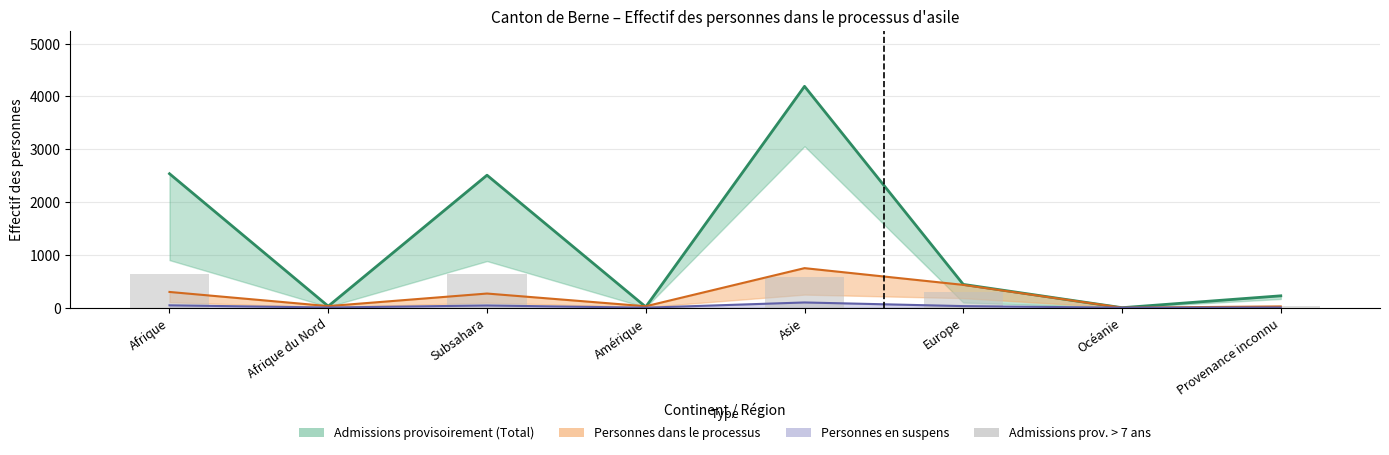

Approximately how many times larger is the value at Provenance inconnu compared to Subsahara?

0.1